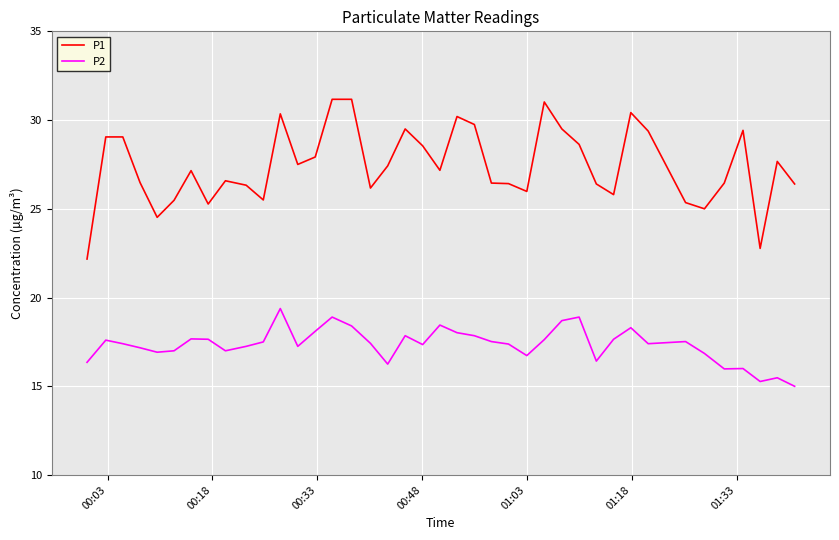

True or false: P2 and P1 cross at least once.

False